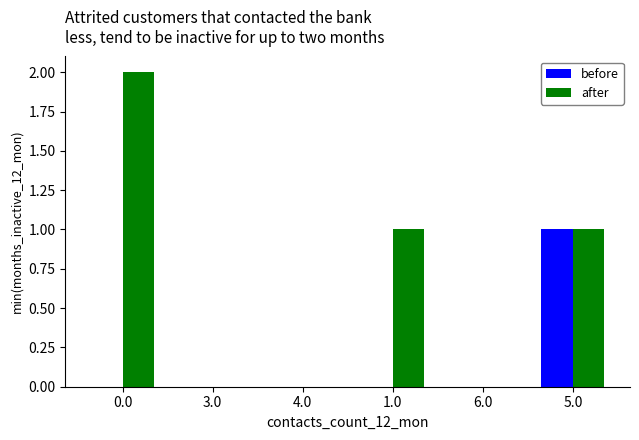

Reading right to left, list all the values displayed in this chart.

before: 1	0	0	0	0	0
after: 1	0	1	0	0	2